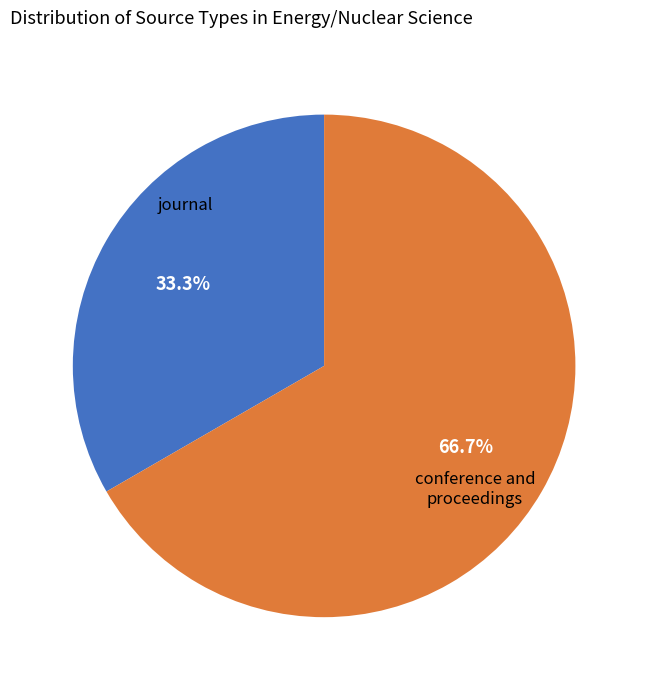

What is the ratio of the value at conference and proceedings to the value at journal?

2.0